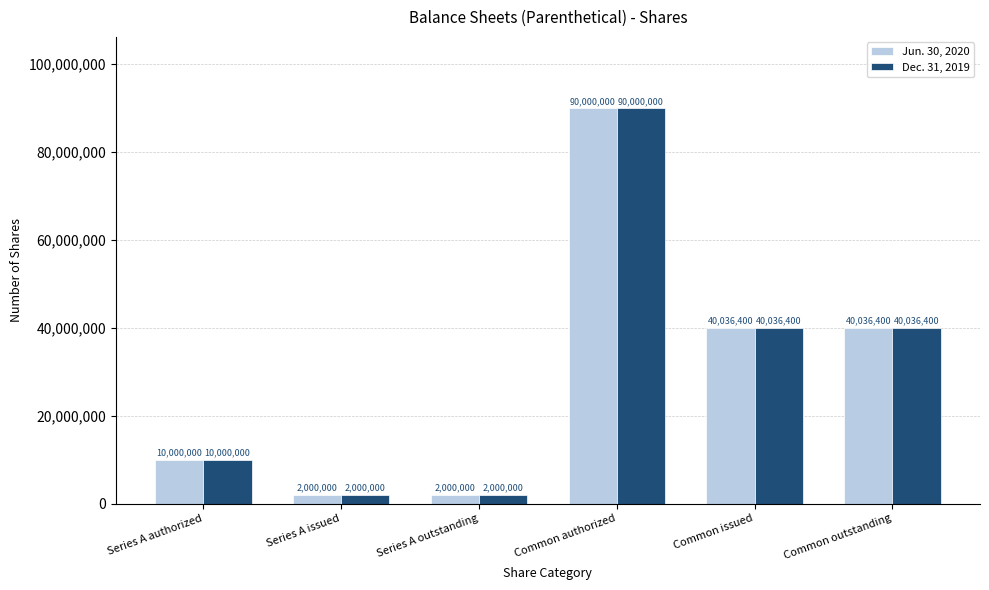

How many values in the Dec. 31, 2019 series are below 40036400?

3